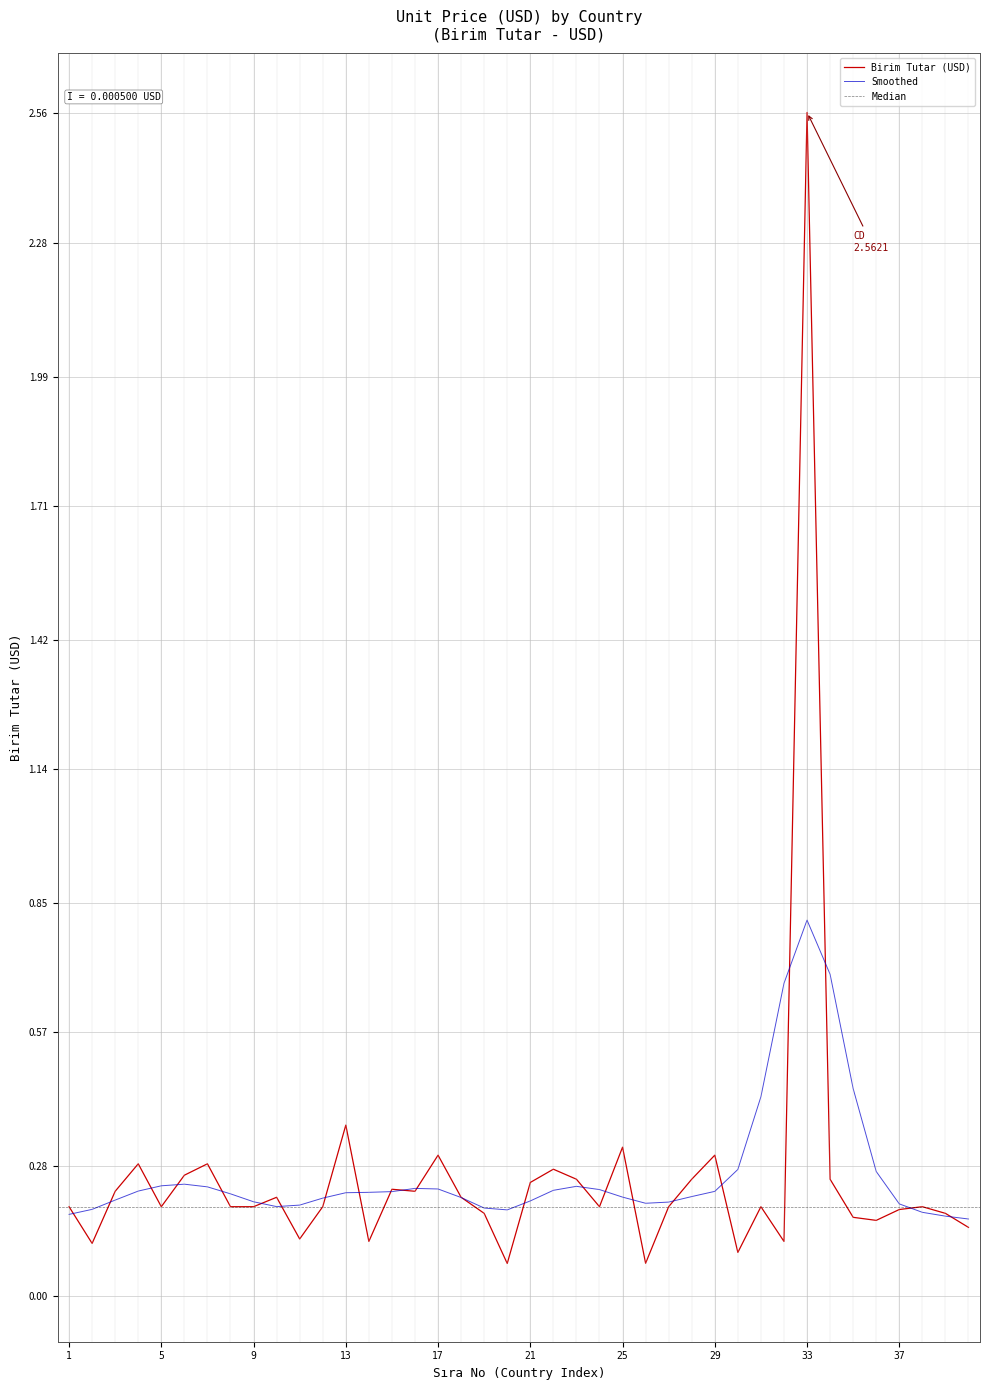

Is this an area chart (filled region under the line)?

No